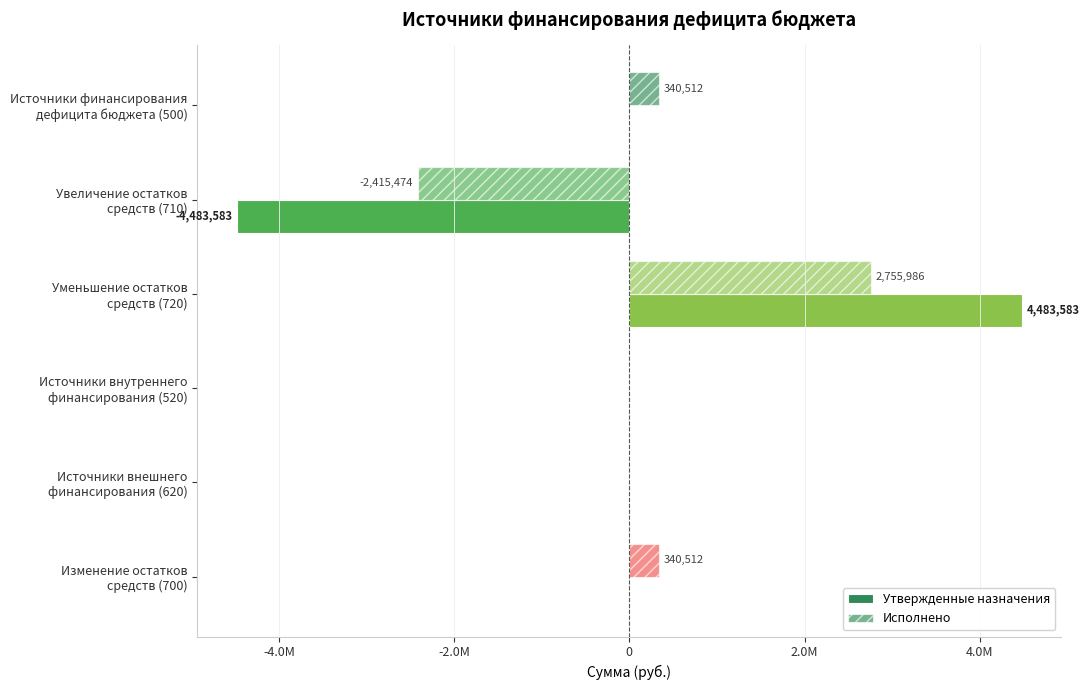

How many groups of bars are there?

6